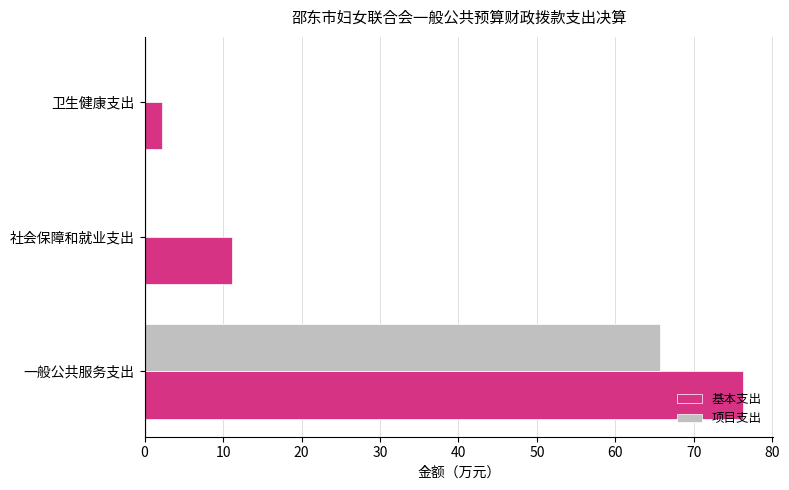

Count the number of data series in this chart.

2